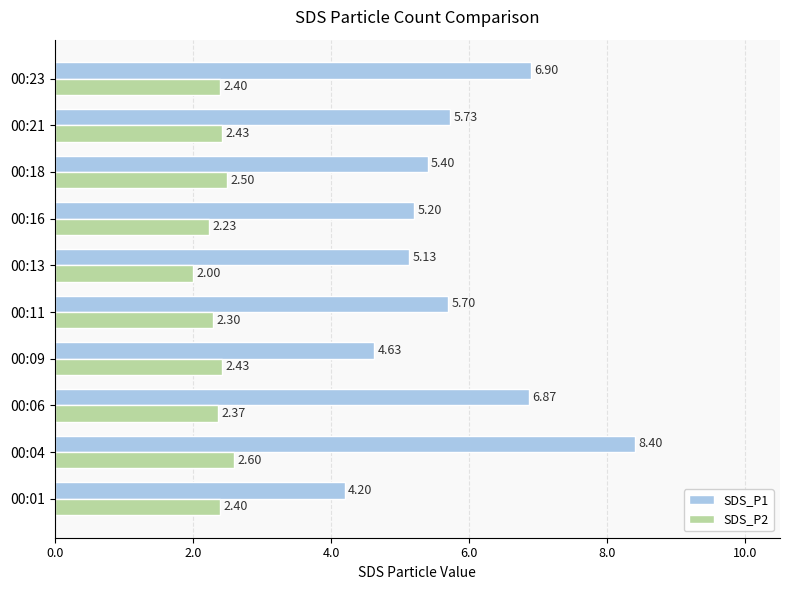

Is the value of SDS_P2 at 00:16 greater than the value of SDS_P1 at 00:06?

No